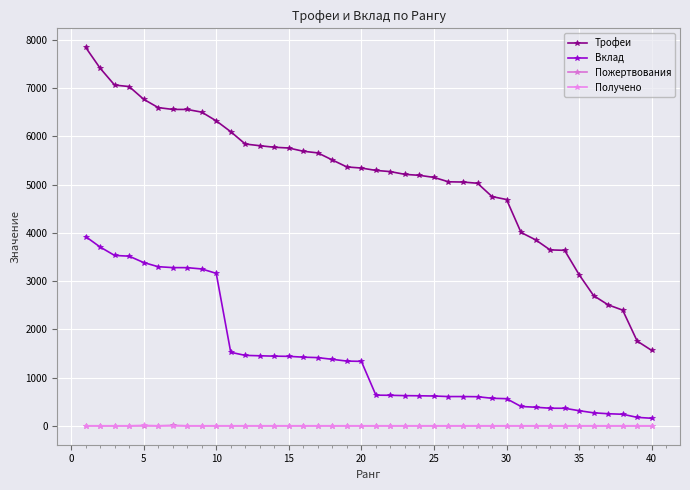

How many lines are shown in the chart?

4